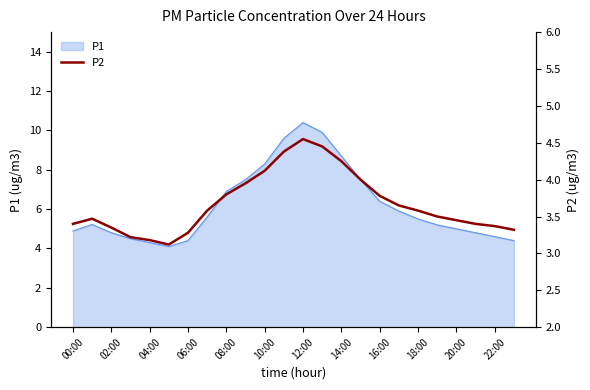

Is it true that the value at 17 is 3.6?

True